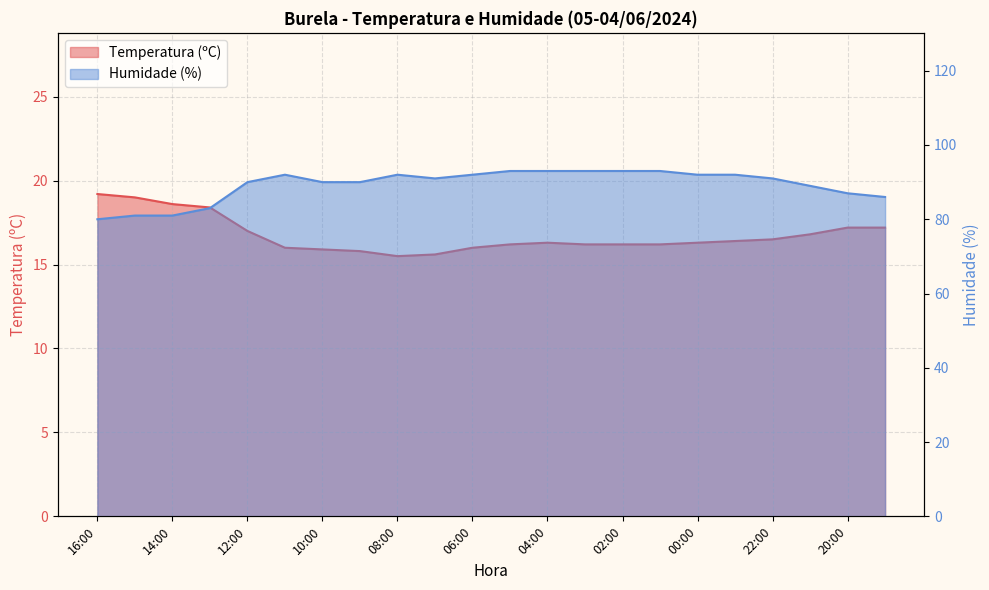

Which series has the widest spread of values?

Humidade (%)